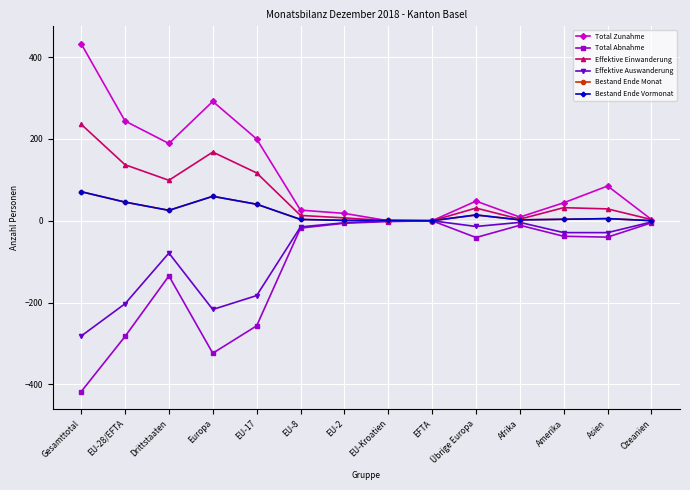

The Effektive Einwanderung series shows 32.0 at Amerika. True or false?

True